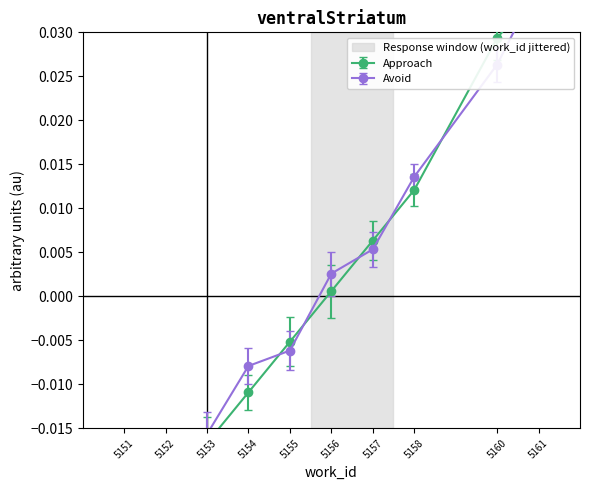

What is the difference between the maximum and minimum values in the Approach series?

0.1